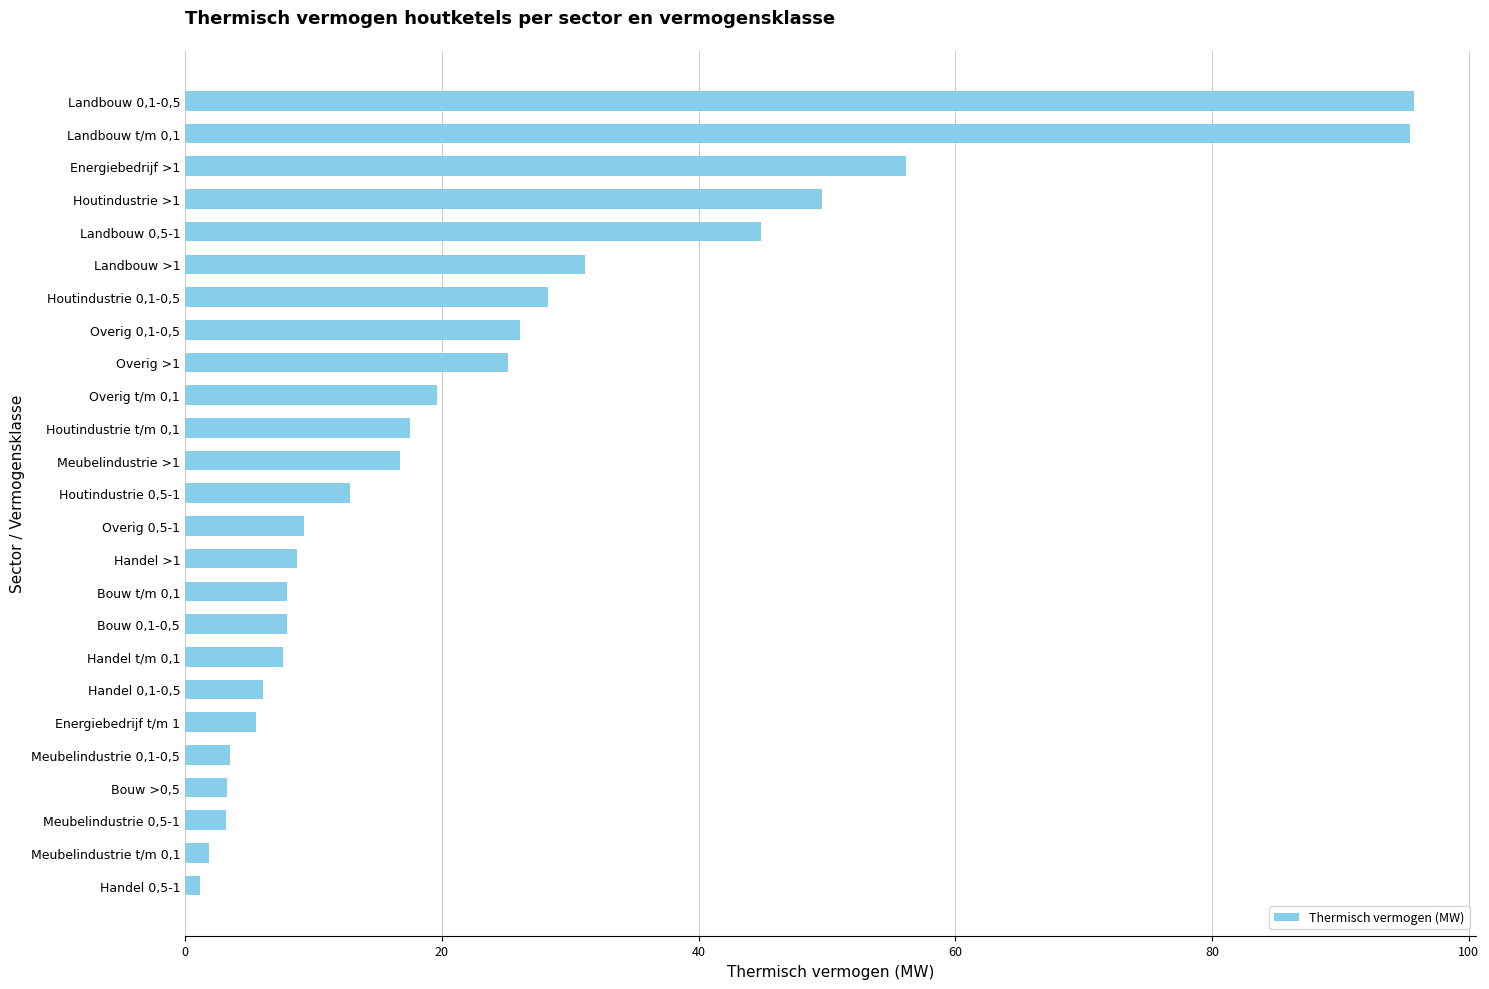

What is the value of the 3rd bar from the top?

56.2